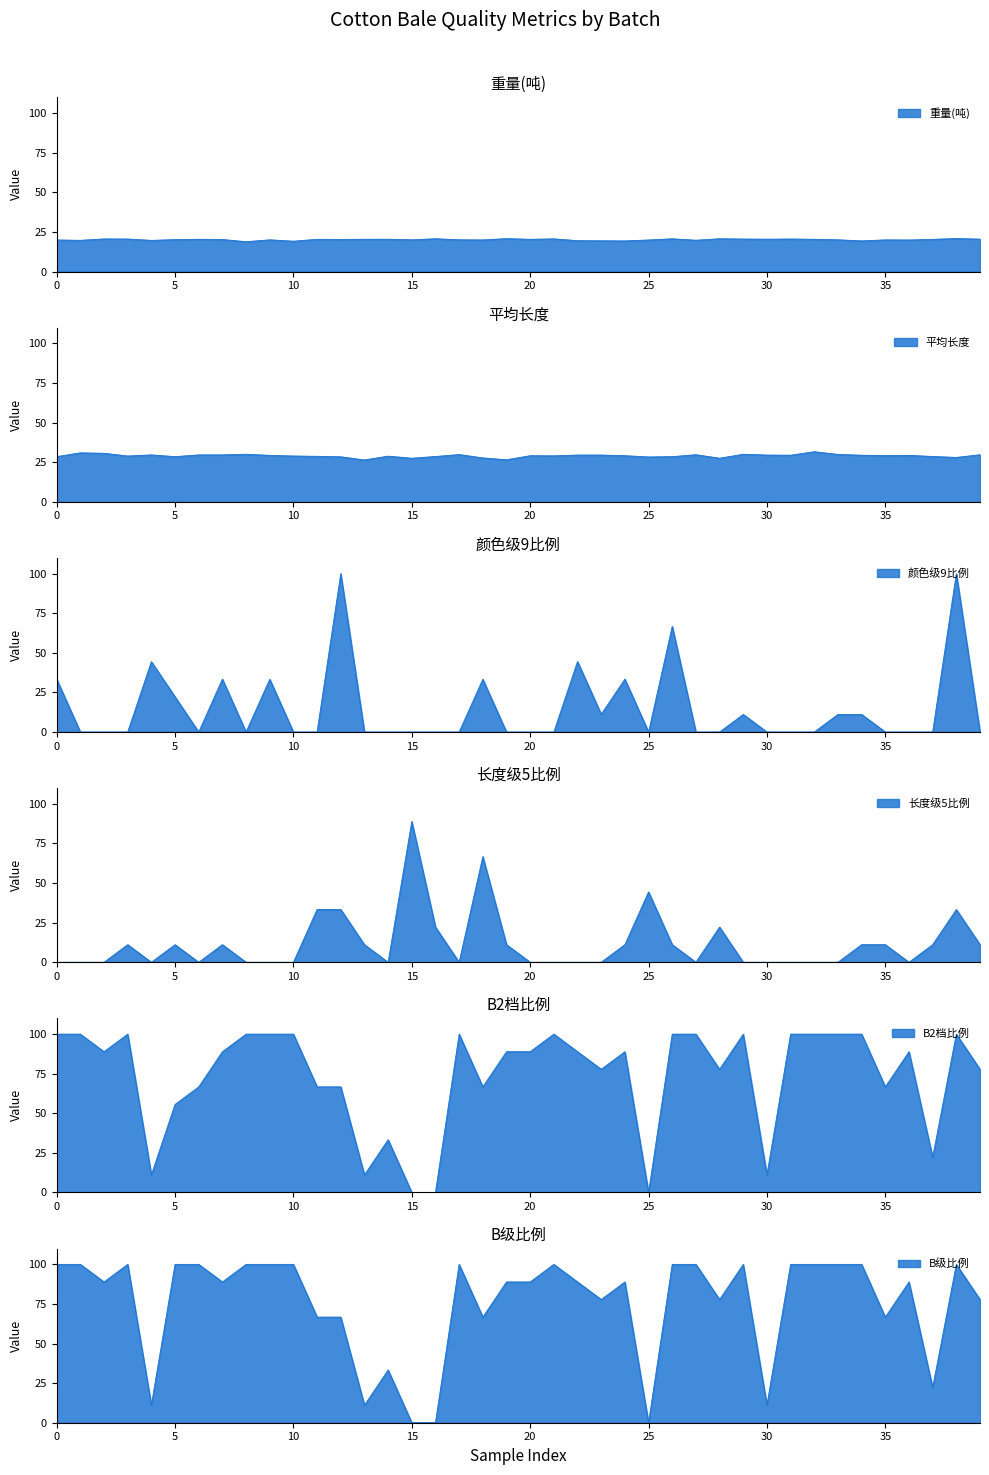

Which series has the largest range (max minus min)?

颜色级9比例